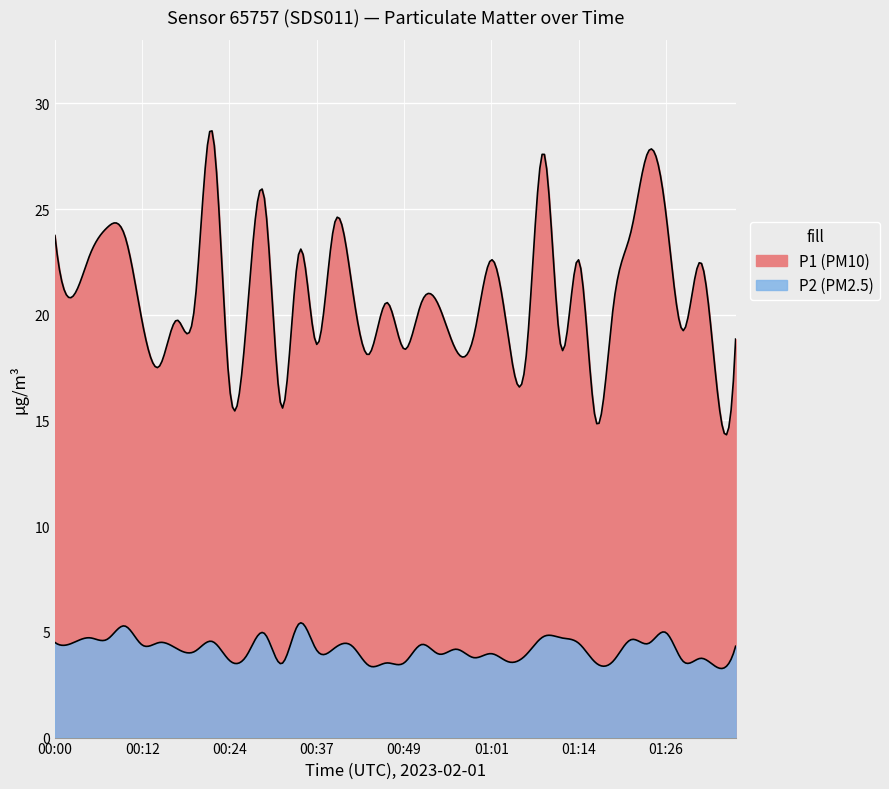

How many data points in P1 are less than 20?

18